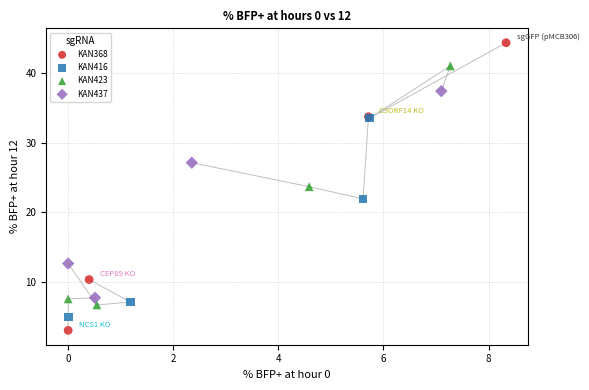

Which series contains the lowest Y value?

KAN368